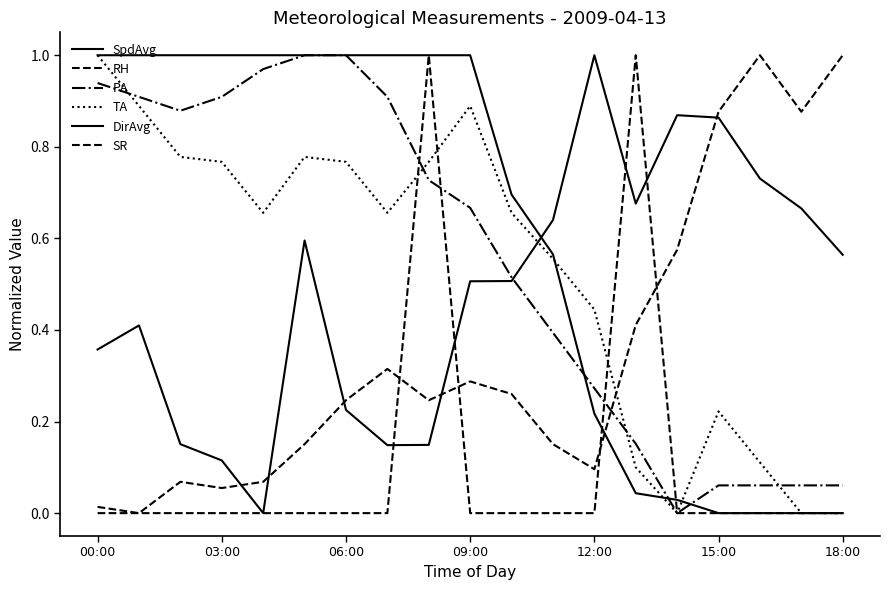

How many lines are shown in the chart?

6